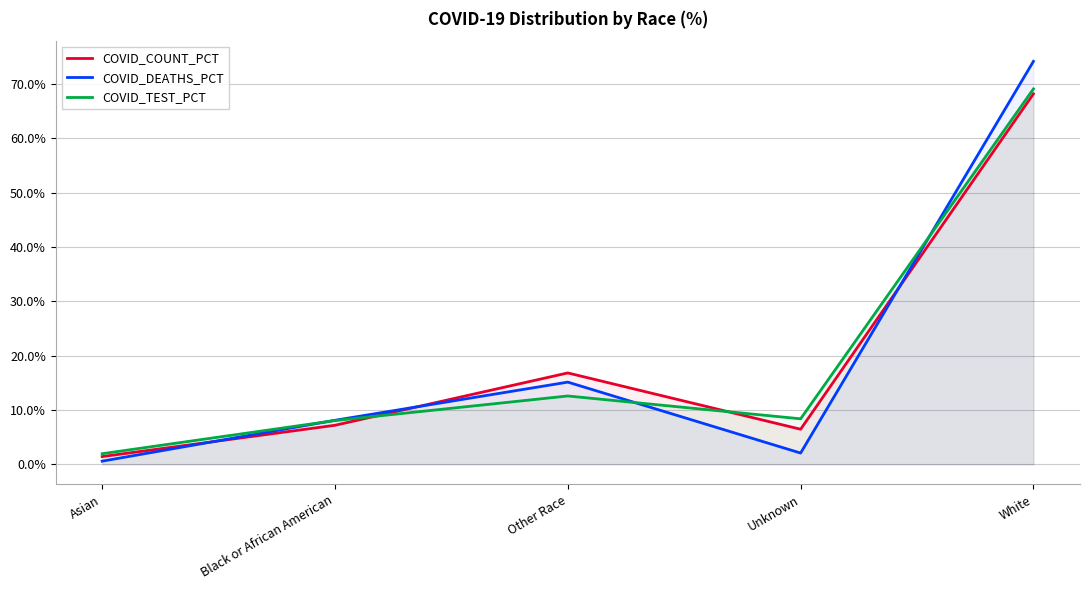

Does the chart display data point markers on the line(s)?

No